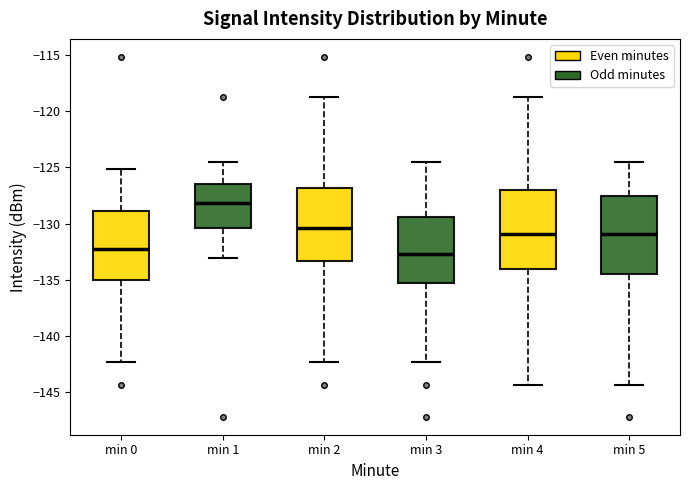

Where is the lower edge of the box for min 0 on the y-axis? The values are not printed on the chart, so give them approximately, as read against the axis.

-135.0